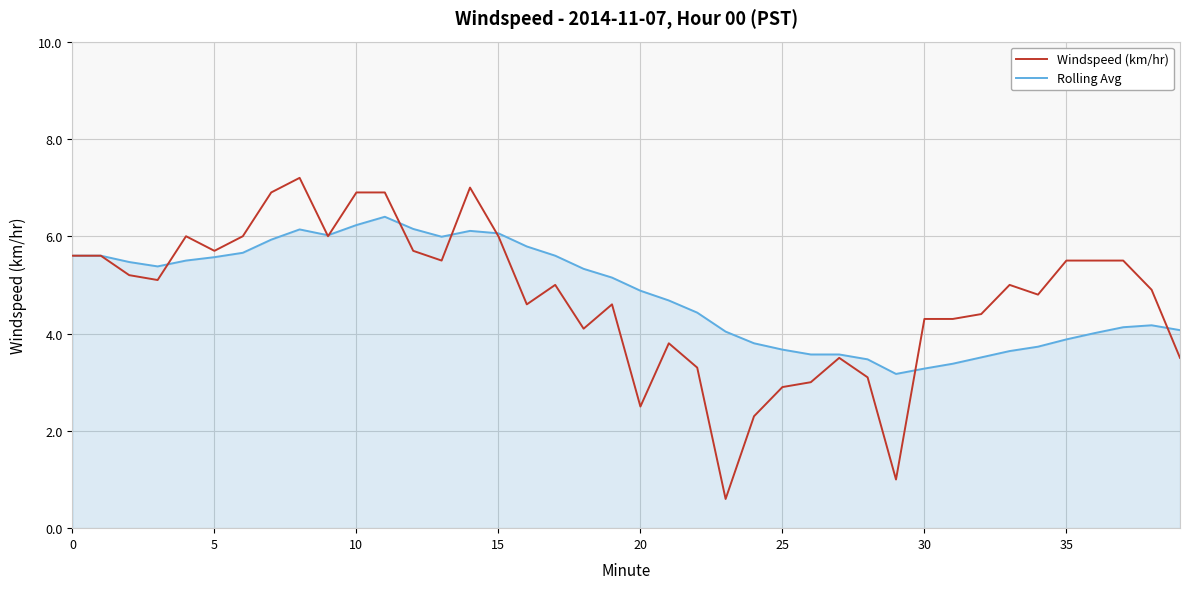

How many lines are shown in the chart?

2